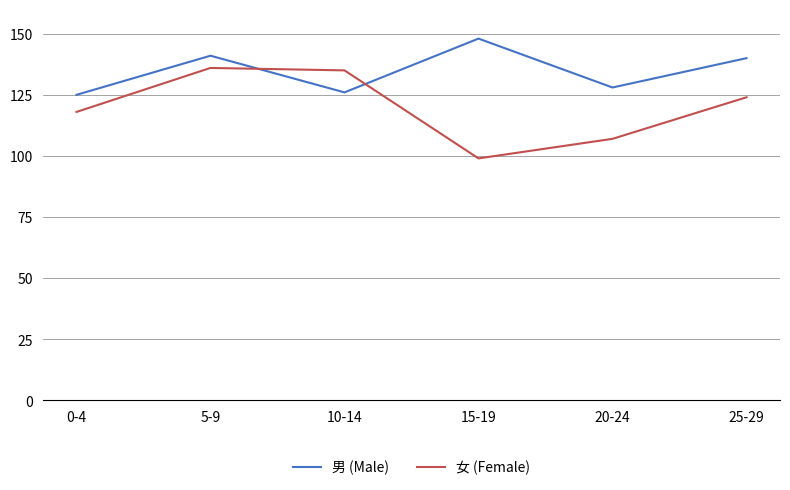

What position from the right is 0-4?

6